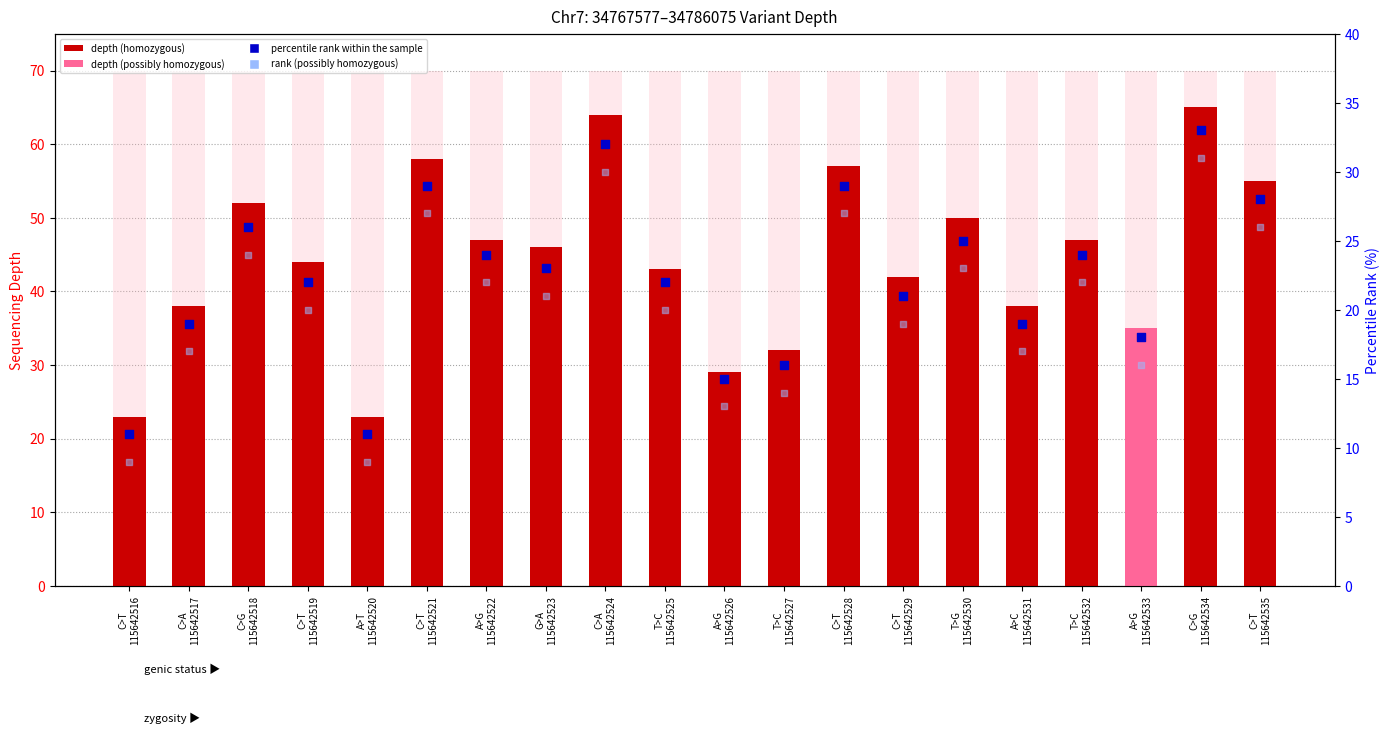

Which series has the widest spread of Y values?

depth (sequencing depth)